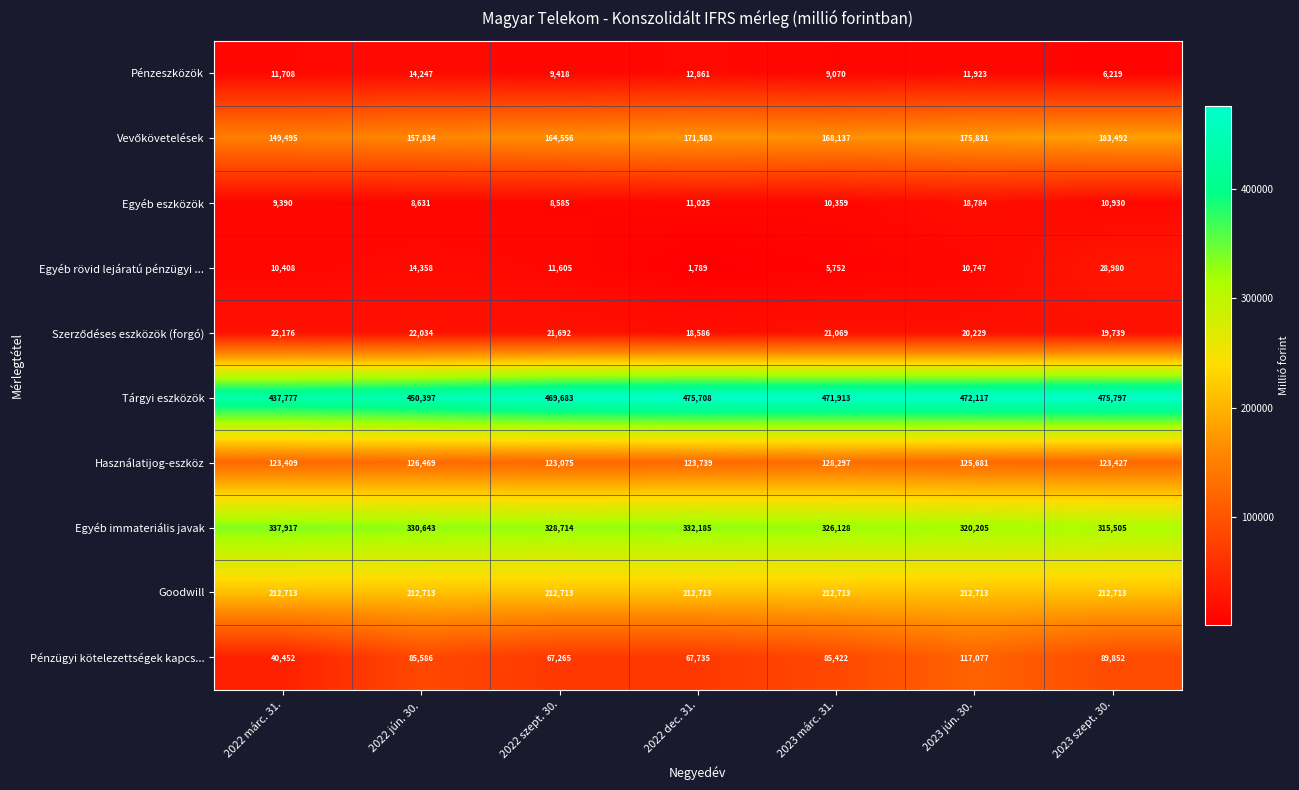

What is the difference between the maximum and minimum values in the Egyéb rövid lejáratú pénzügyi ... series?

27191